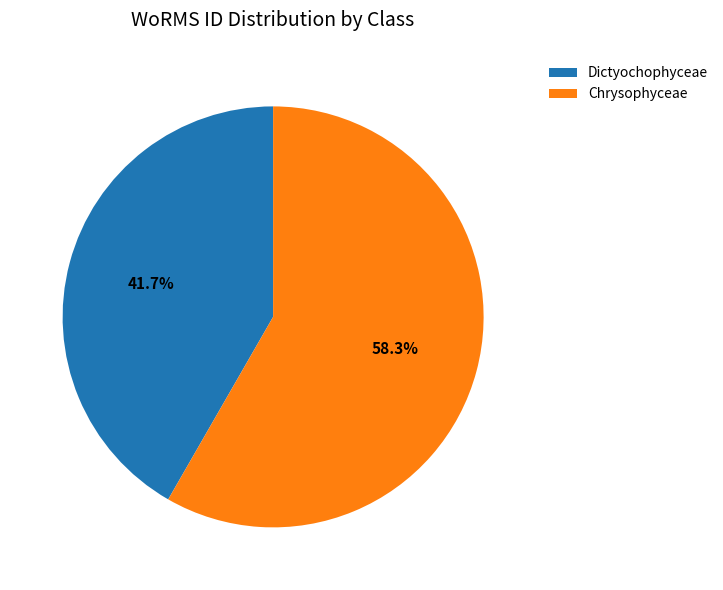

The Chrysophyceae slice represents 58% of the pie. True or false?

True